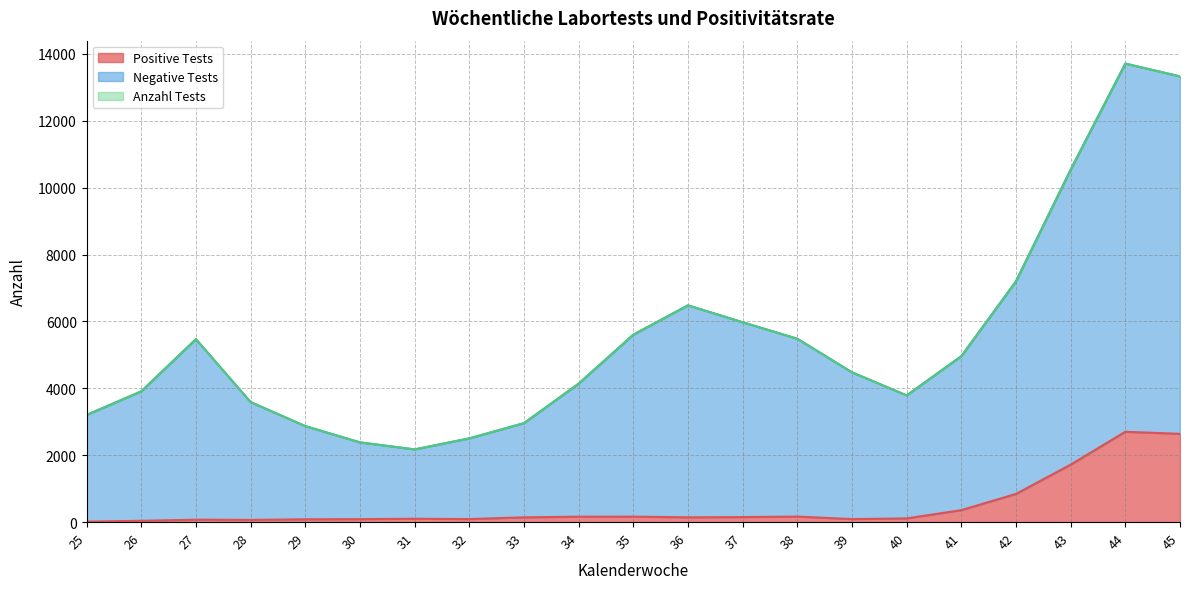

How many data points does each series have?

21